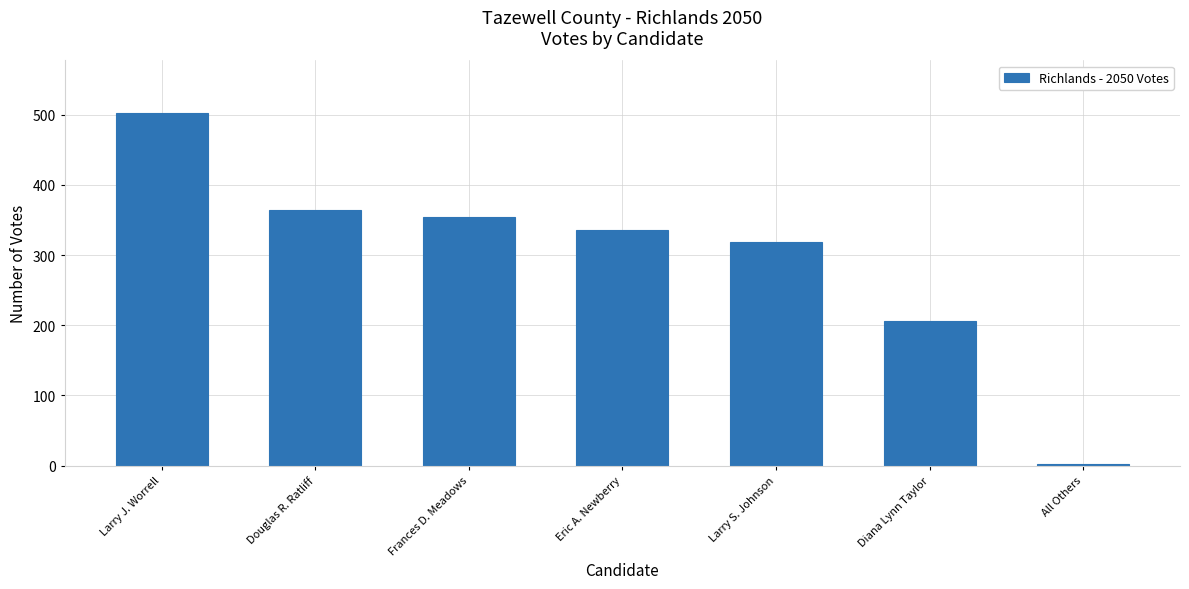

Where is the data nearest to the value 252?

Diana Lynn Taylor